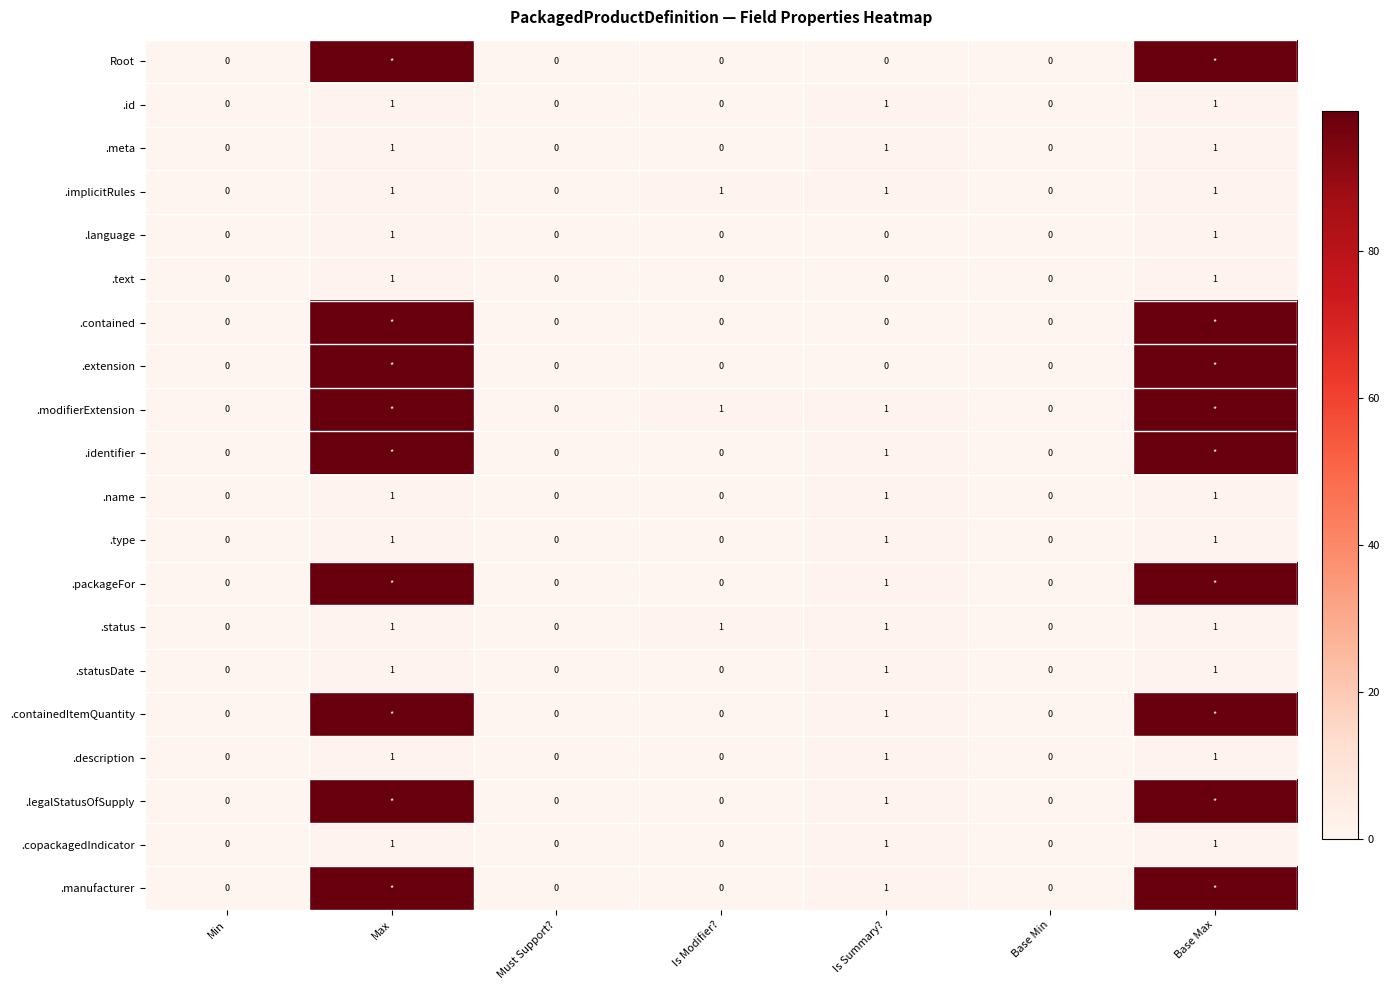

What is the sum of all .statusDate values?

3